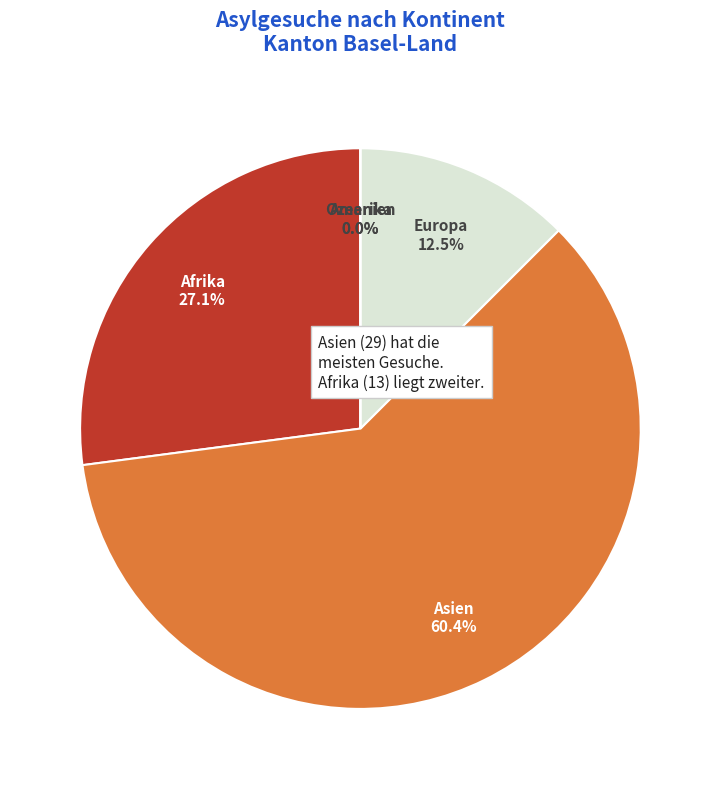

What percentage is NOT represented by Ozeanien?

100.0%